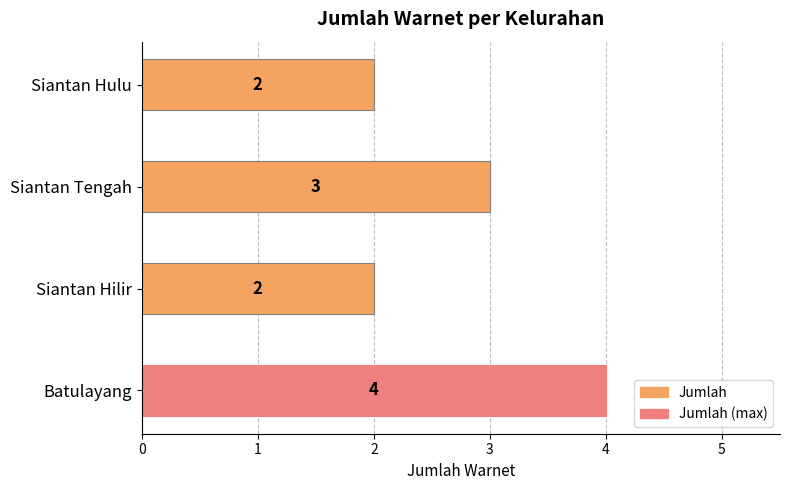

What is the greatest value displayed?

4